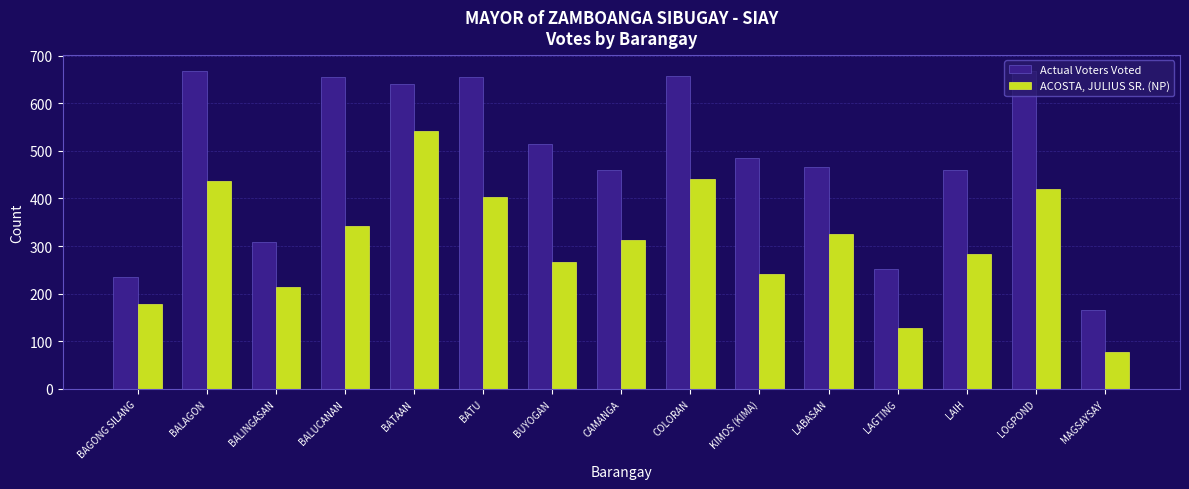

What is the sum of all Actual Voters Voted values?

7293